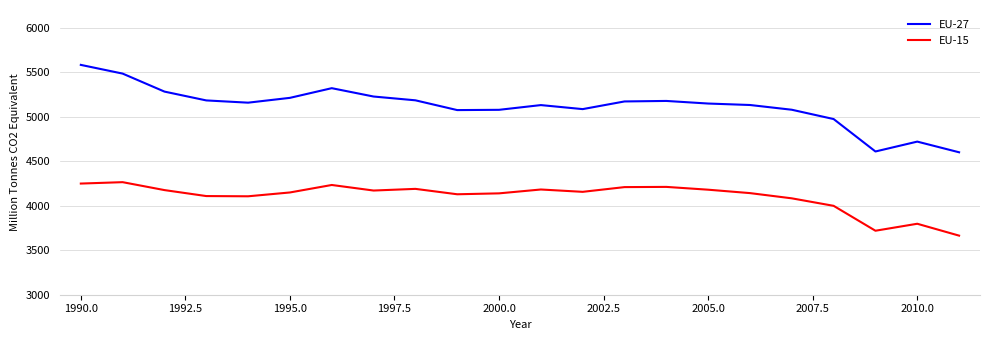

Which series has the widest spread of values?

EU-27